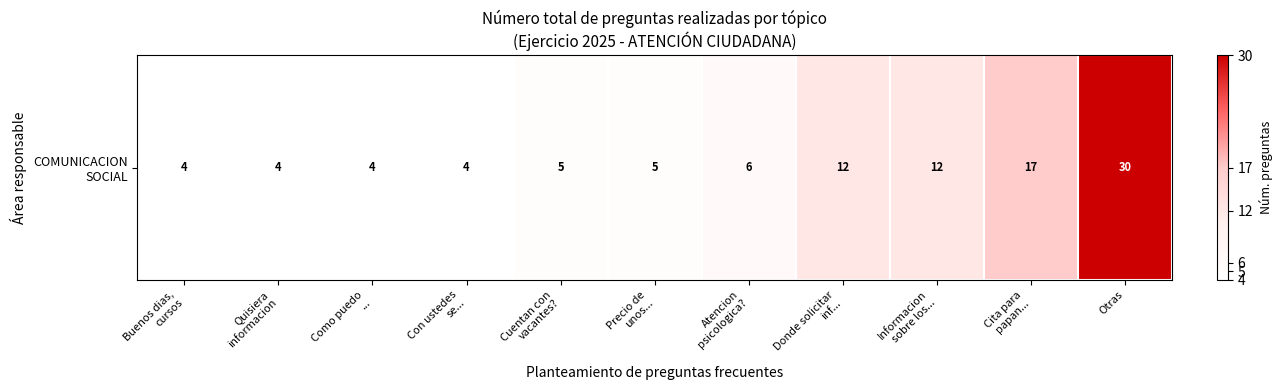

The chart shows a value of 2 at Buenos dias,
cursos. True or false?

False